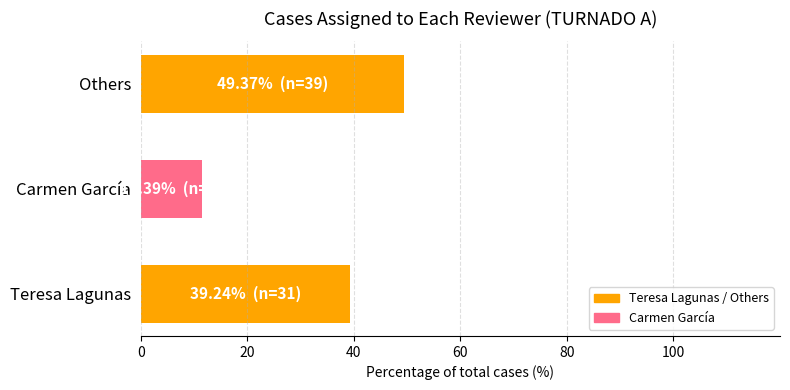

How many values exceed 39?

2